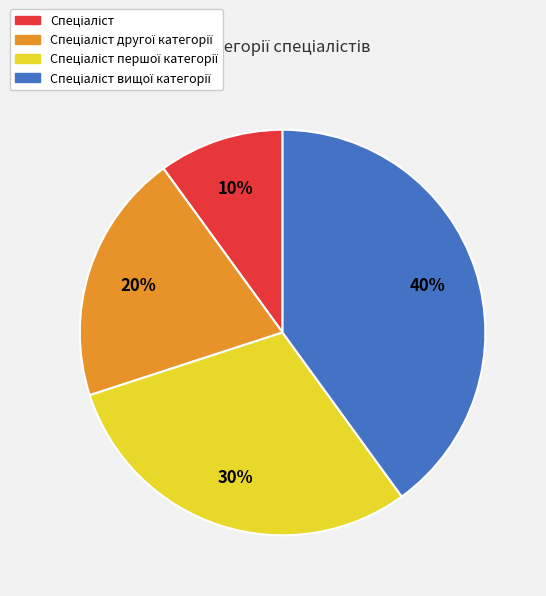

Is there any slice that represents more than half of the pie?

No